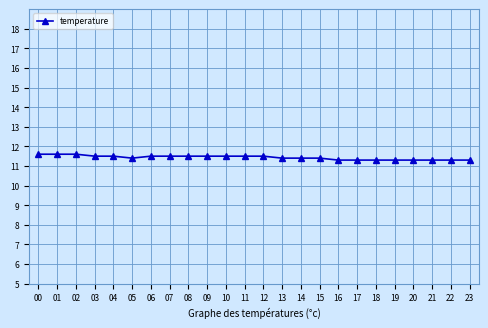

What is the value of the 16th point from the left?

11.4